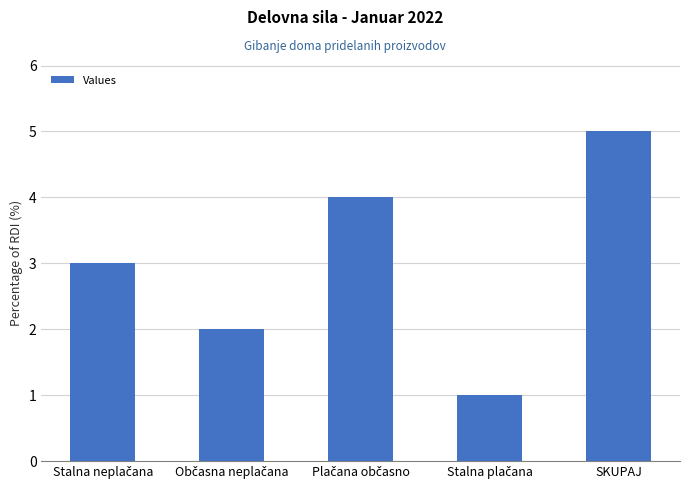

What is the greatest value displayed?

5